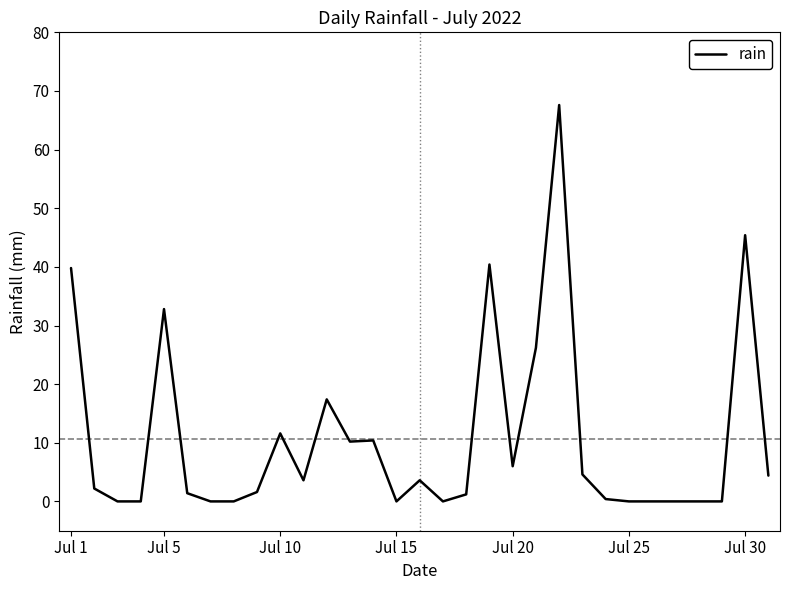

Does the chart display data point markers on the line(s)?

No